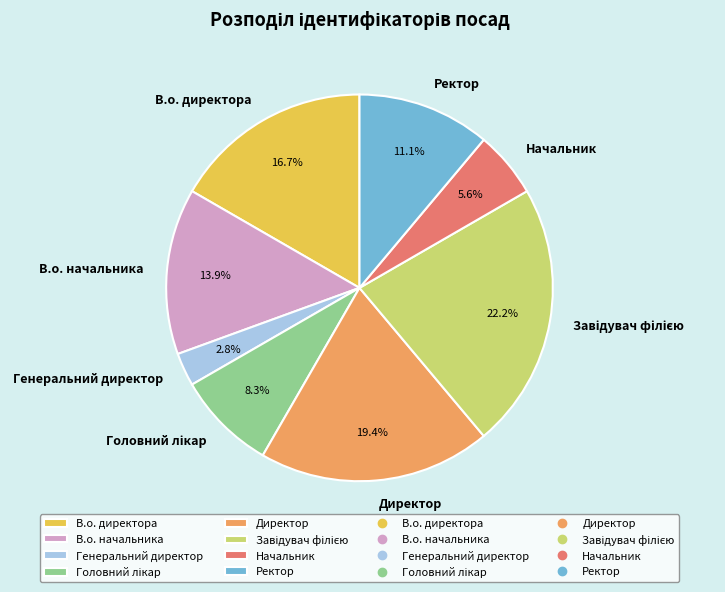

Which category has the smallest portion of the pie?

Генеральний директор